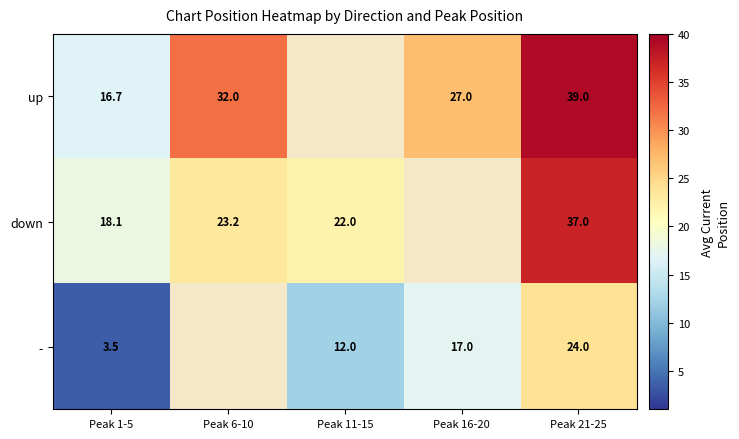

What is the maximum value shown in the chart?

39.0